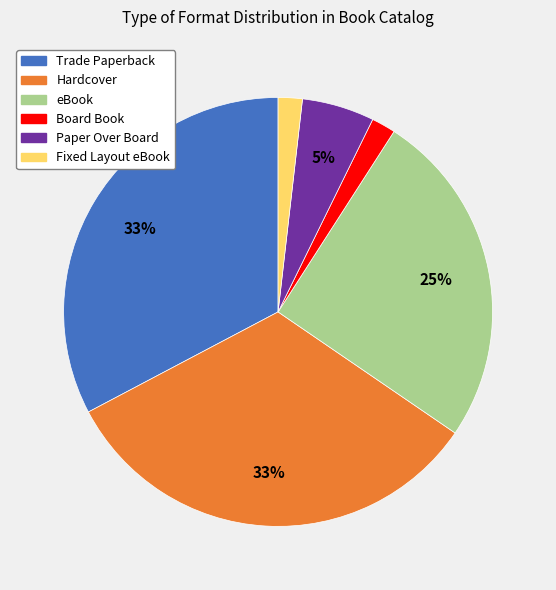

Count the number of slices in the pie.

6